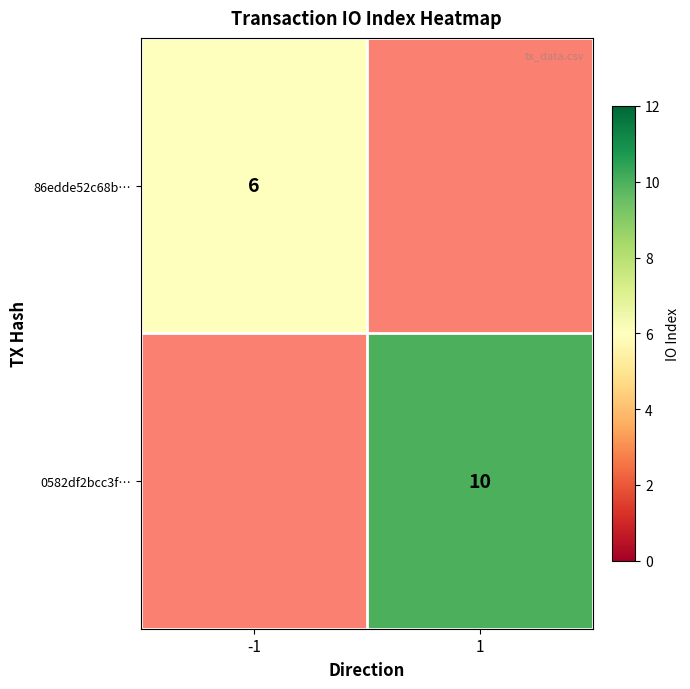

The value of 0582df2bcc3f… at 1 is 10. True or false?

True